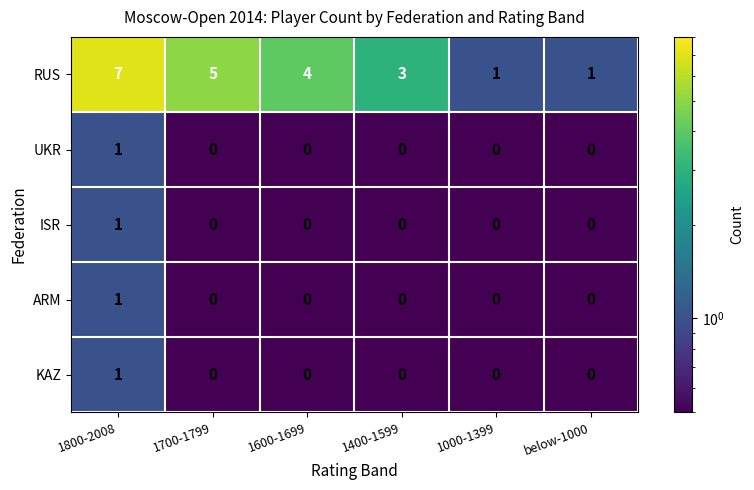

Is it true that RUS equals 0 at below-1000?

False